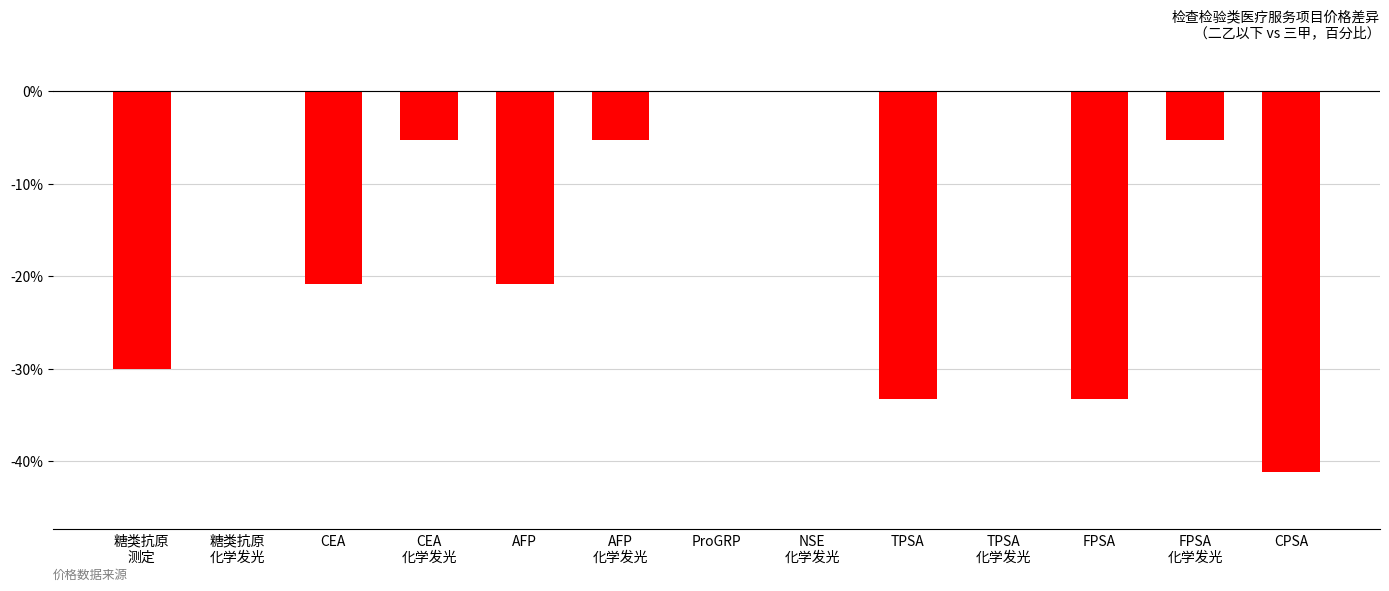

The chart shows a value of -14.8 at FPSA. True or false?

False